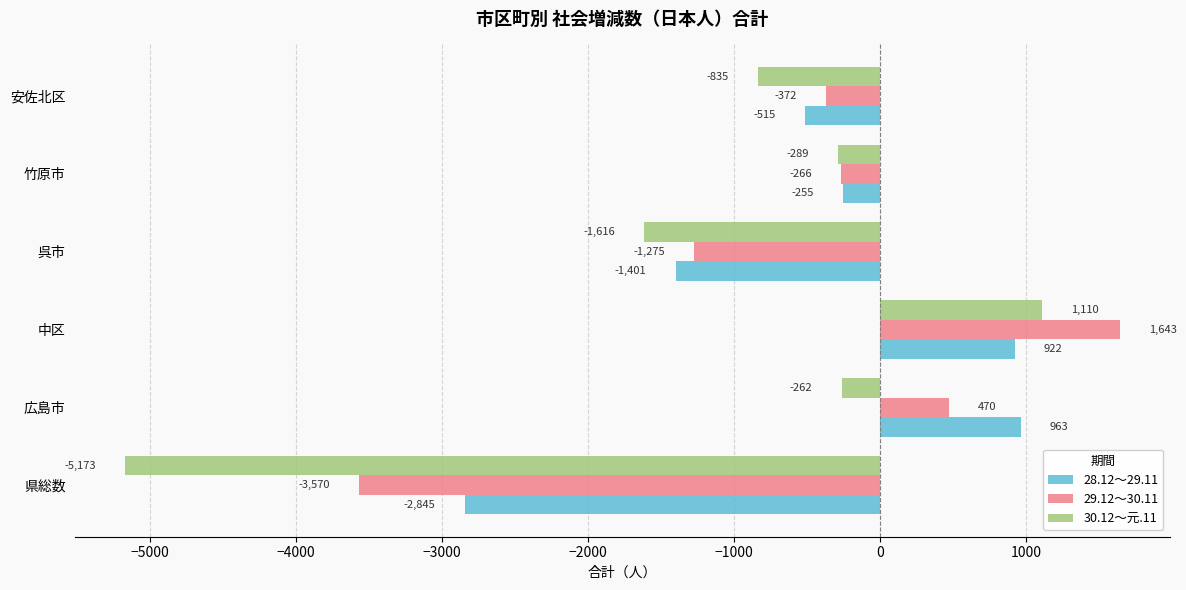

What is the highest value of the 29.12～30.11 series?

1643